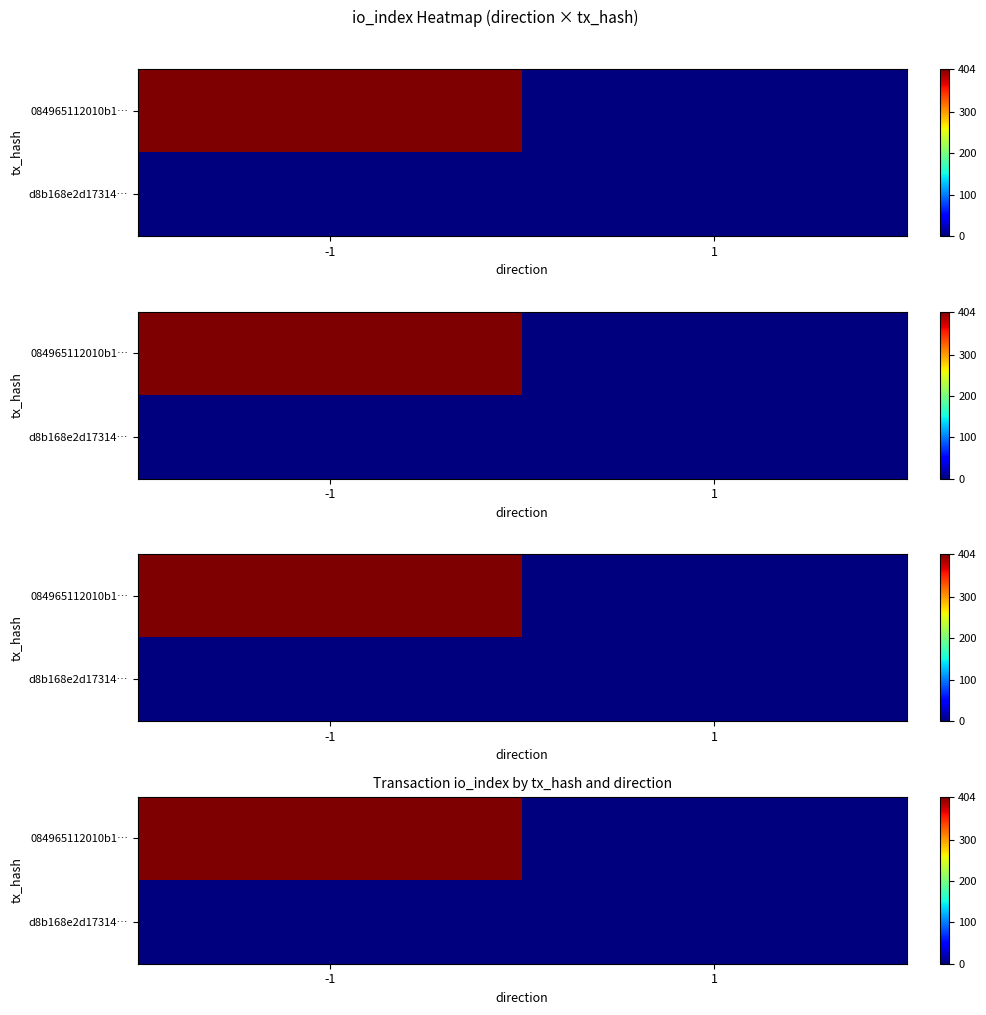

The value of d8b168e2d17314… at 1 is 1. True or false?

True